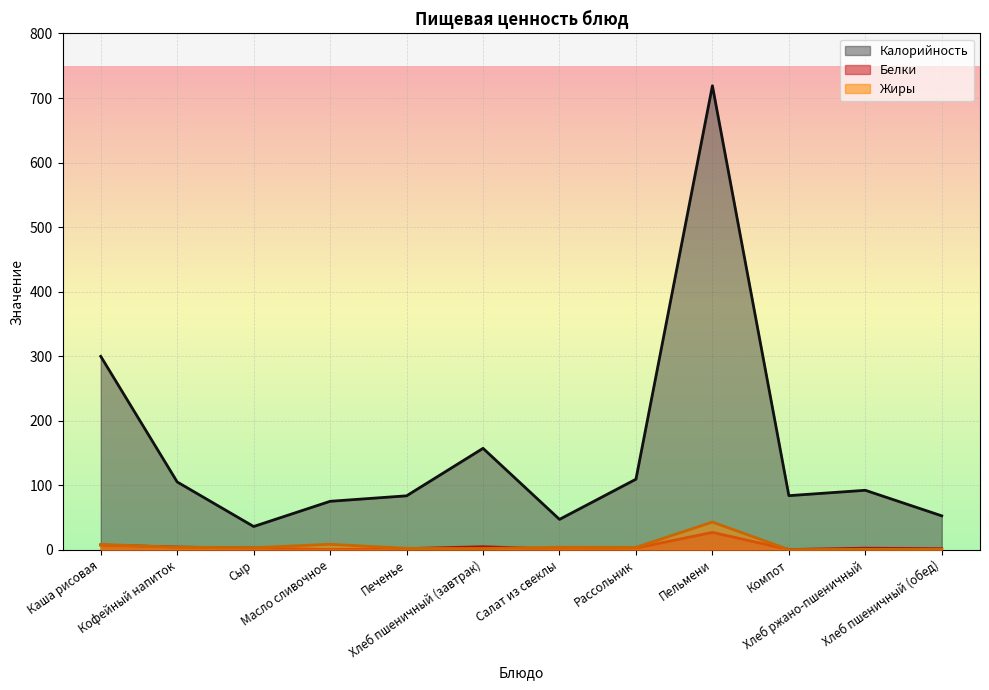

True or false: Калорийность has a value of 39.6 at Масло сливочное.

False